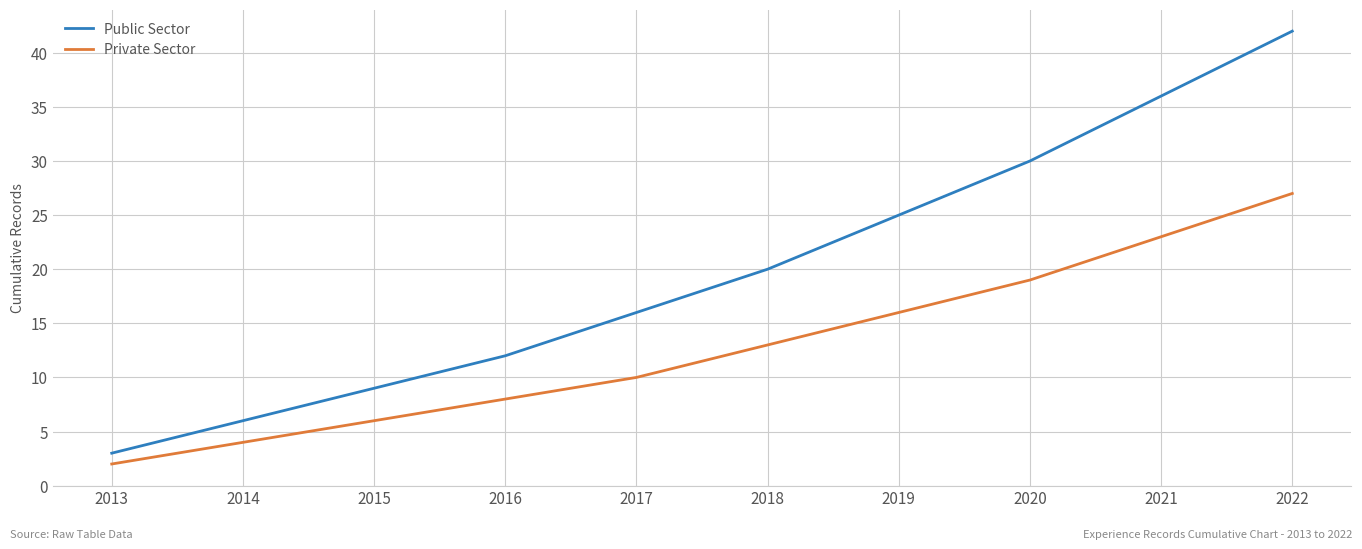

Reading left to right, what are all the values shown in this chart?

Public Sector: 2013=3	2014=6	2015=9	2016=12	2017=16	2018=20	2019=25	2020=30	2021=36	2022=42
Private Sector: 2013=2	2014=4	2015=6	2016=8	2017=10	2018=13	2019=16	2020=19	2021=23	2022=27